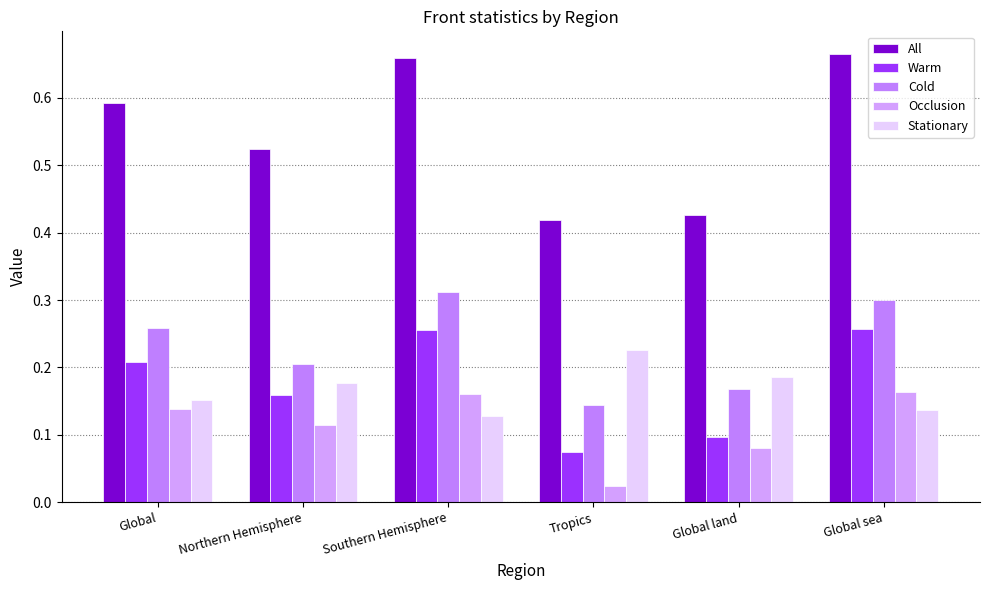

What is the maximum value shown in the chart?

0.7